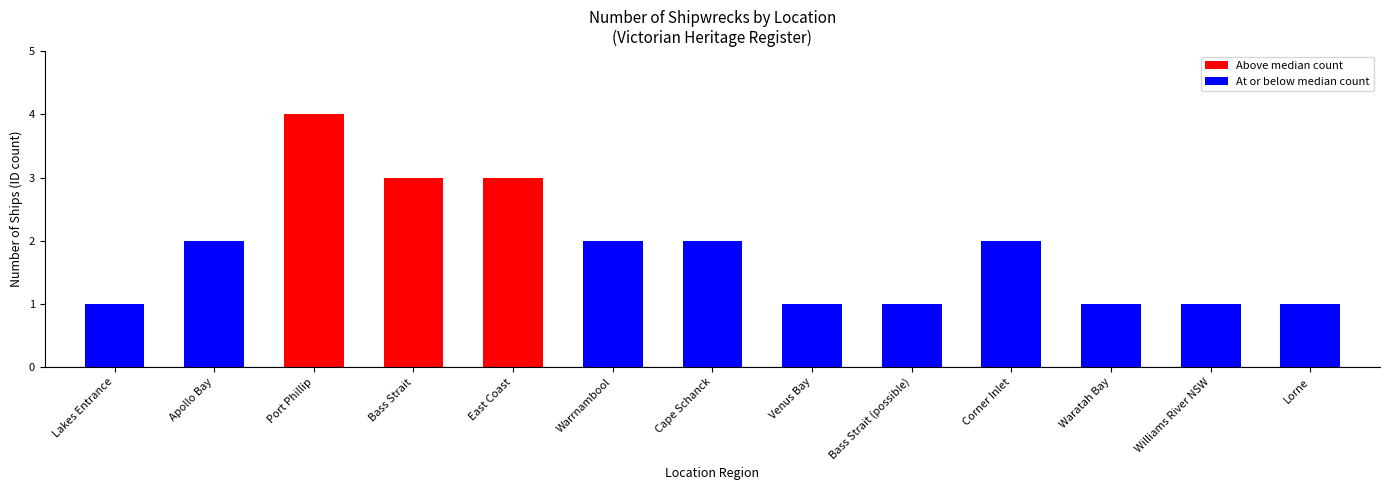

What is the label of the 7th bar from the right?

Cape Schanck